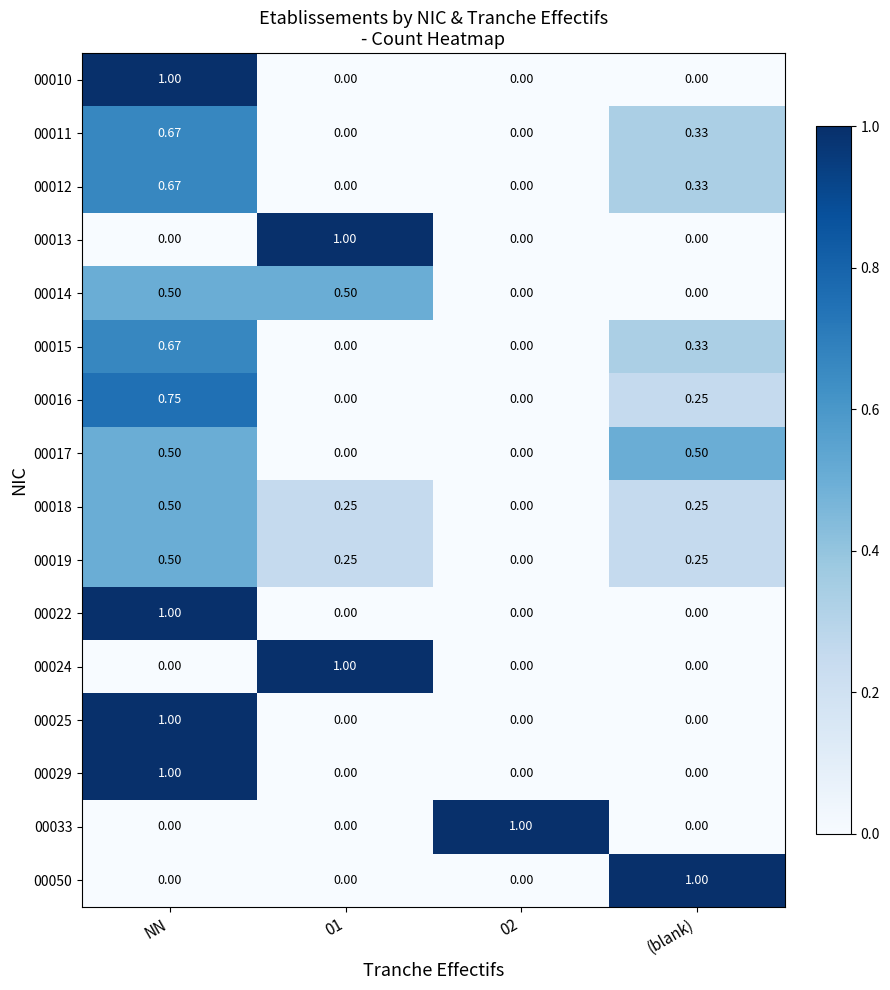

At which category is the sum across all series the highest?

NN